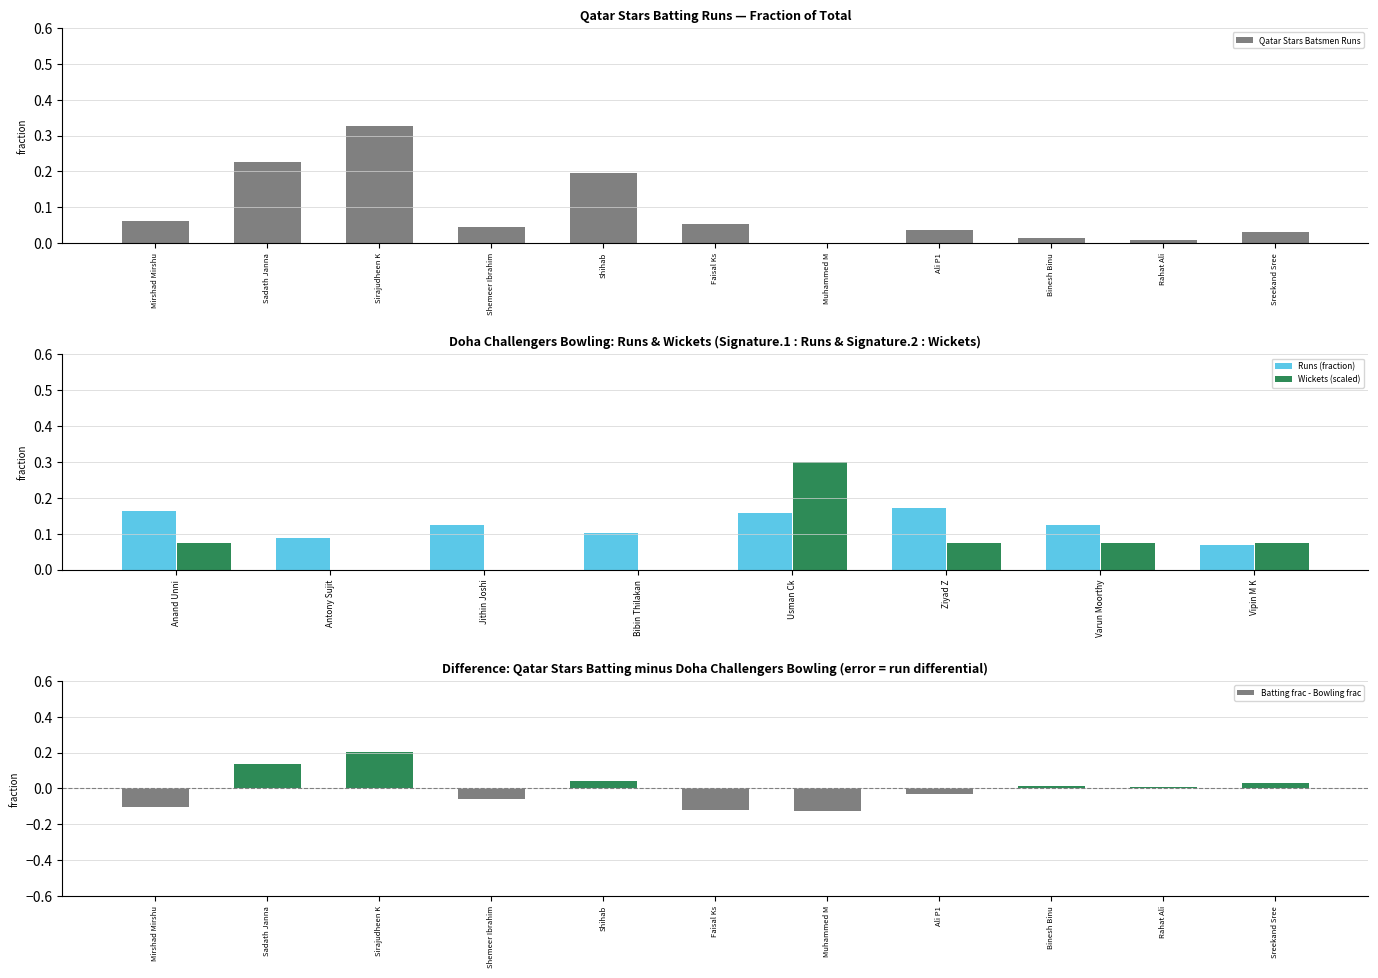

What is the sum of the values at Sreekand Sree and Sadath Janna?

0.3